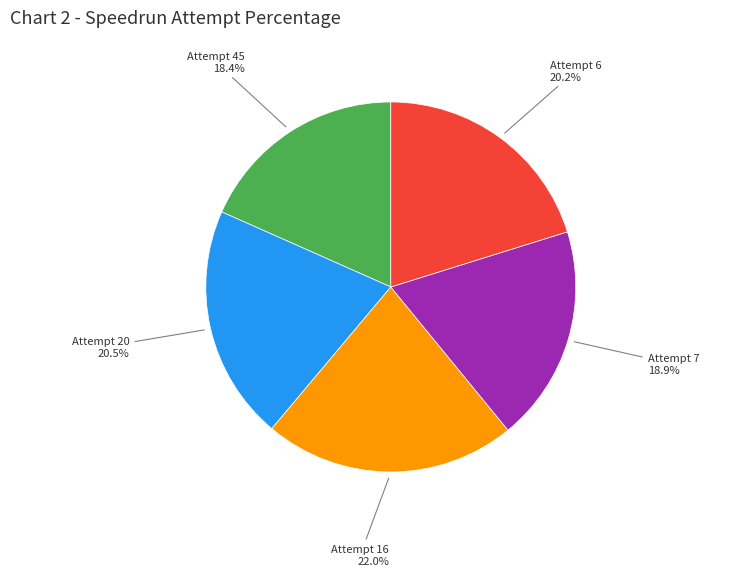

Is there any slice that represents more than half of the pie?

No